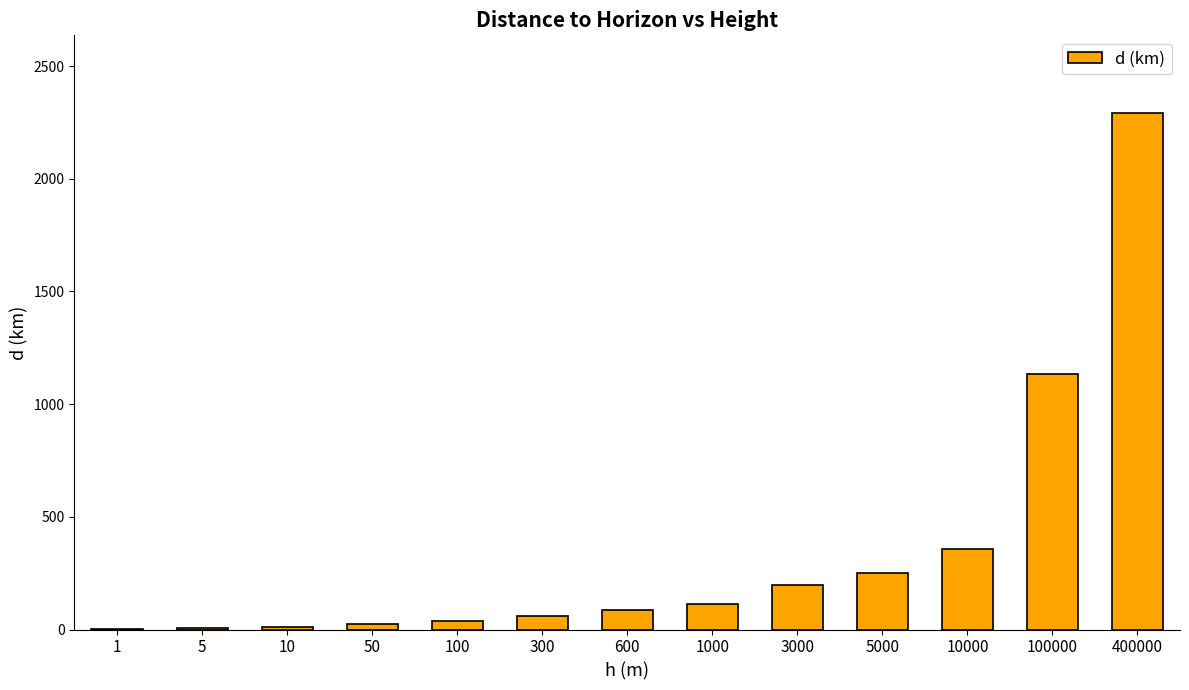

What is the maximum value shown in the chart?

2292.8